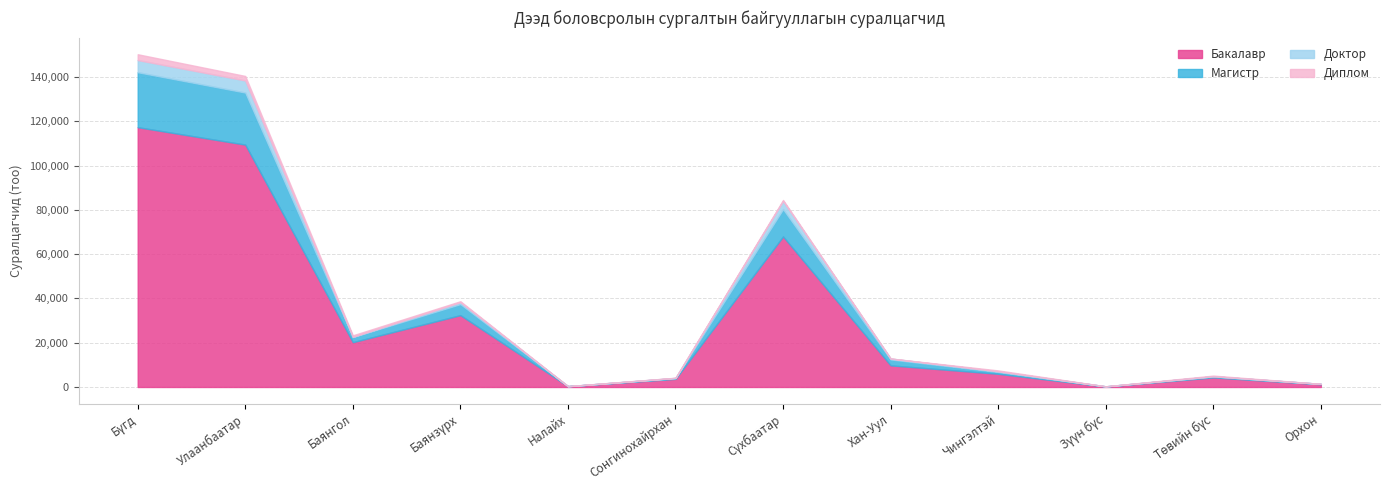

What is the spread (max minus min) of values at Улаанбаатар?

107450